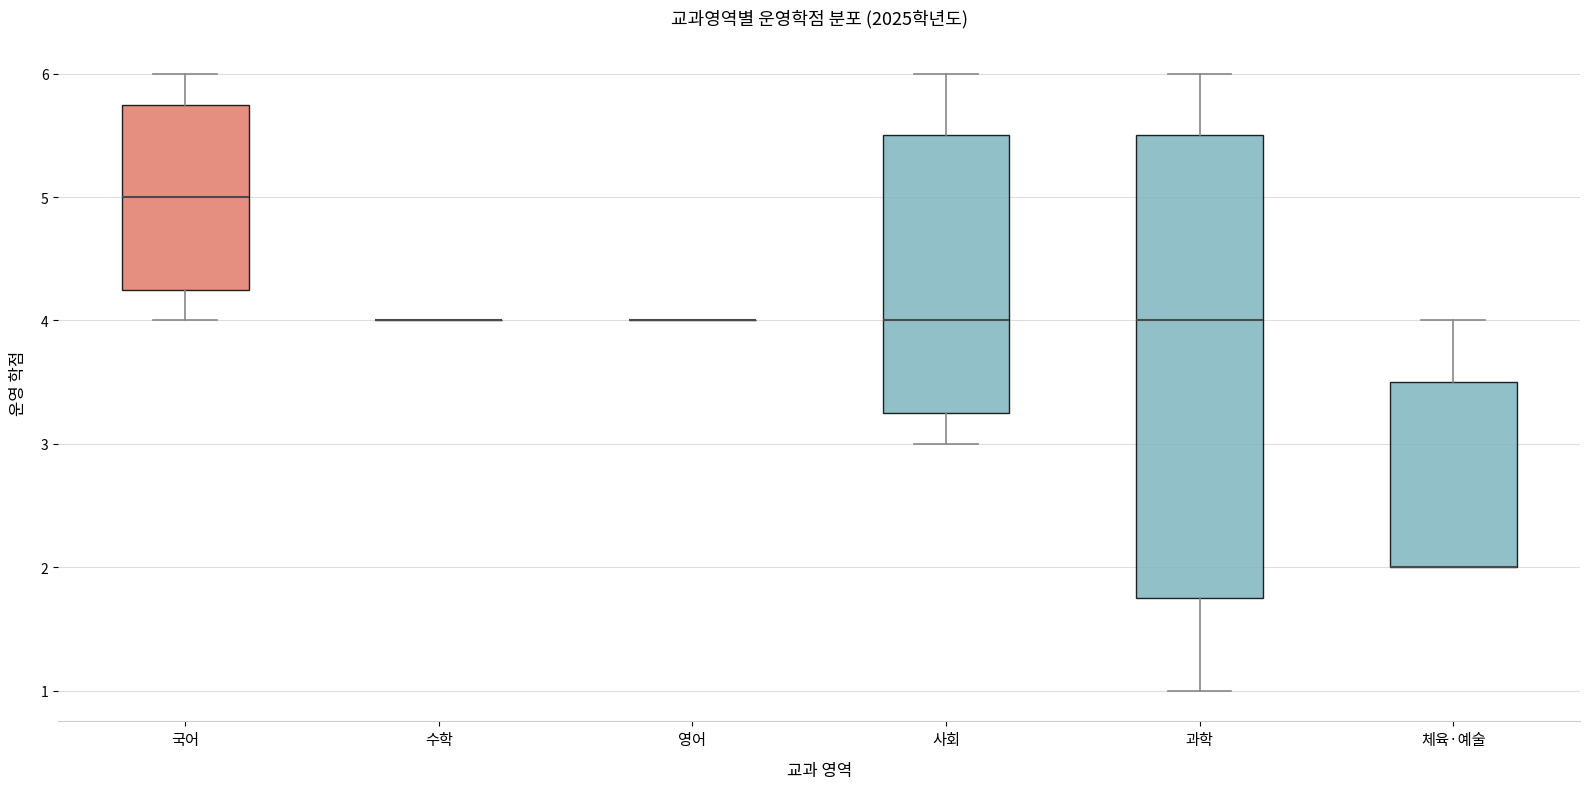

Comparing the boxes themselves (not the whiskers), which one is the tallest?

과학